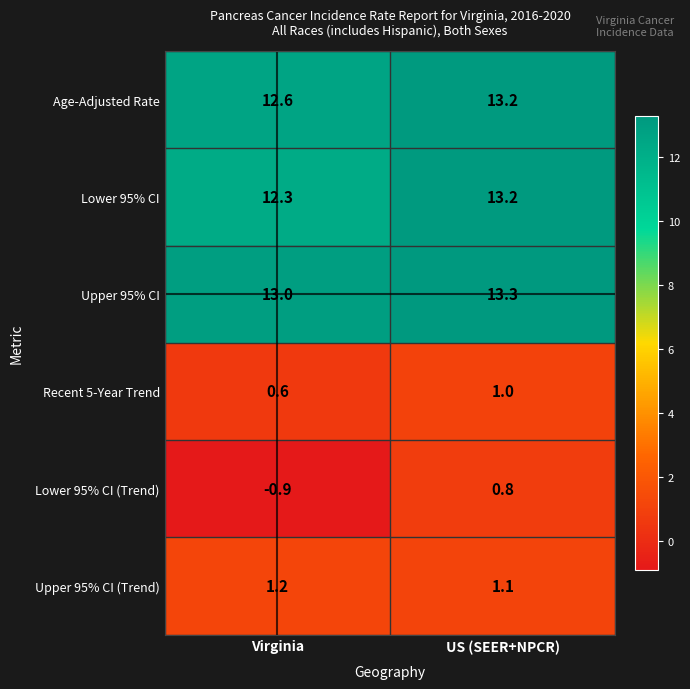

Rank the categories by Recent 5-Year Trend value from lowest to highest.

Virginia, US (SEER+NPCR)